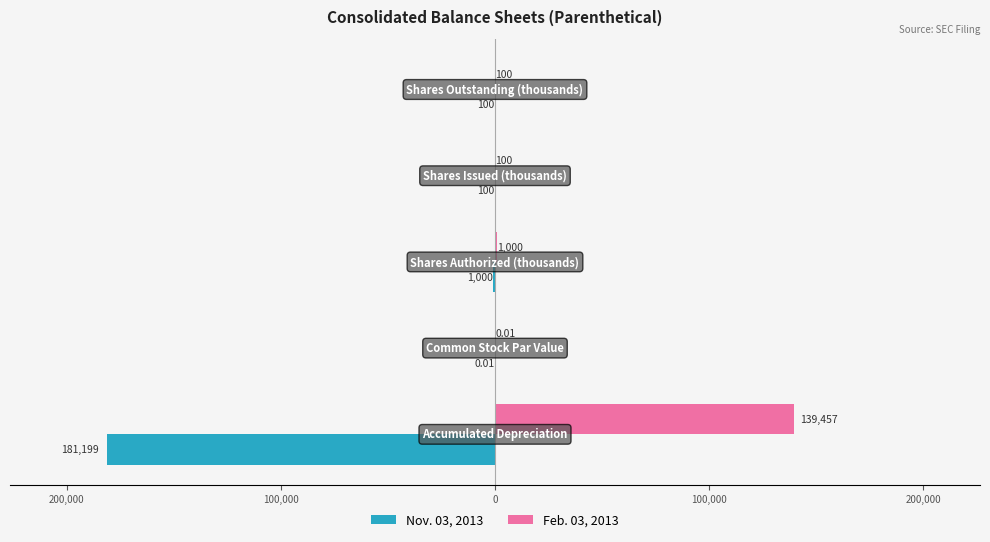

What are all the series names shown in the legend?

Nov. 03, 2013, Feb. 03, 2013